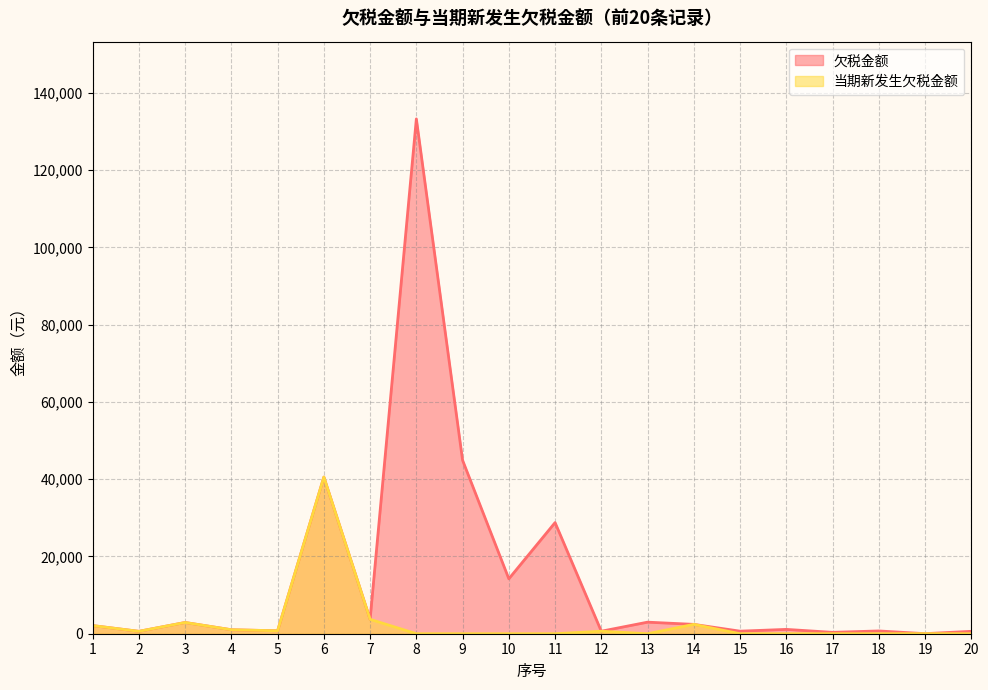

At how many categories does at least one series exceed 25063?

4